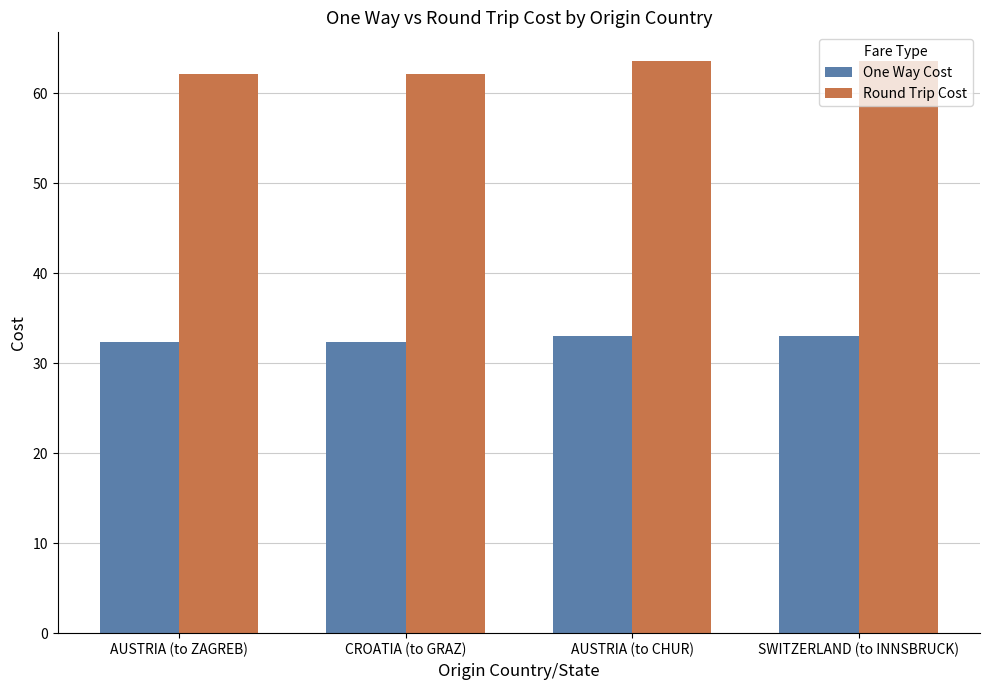

Read the Round Trip Cost value at SWITZERLAND (to INNSBRUCK).

63.6